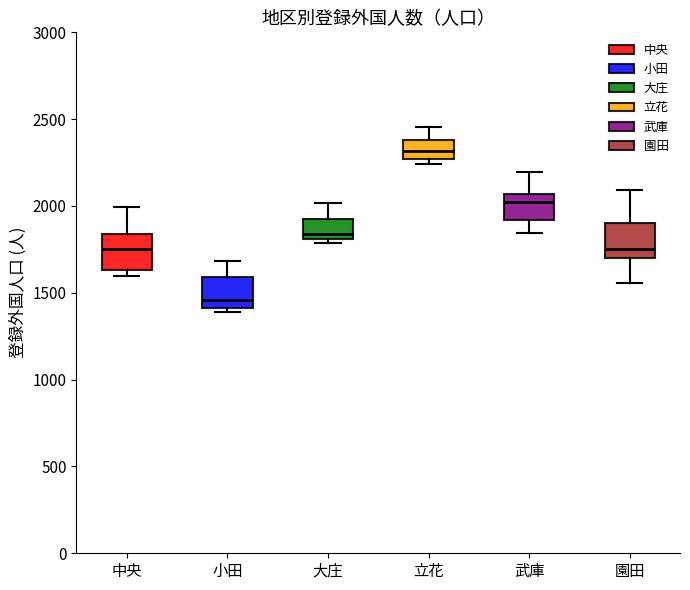

Which box's median line is the lowest?

小田